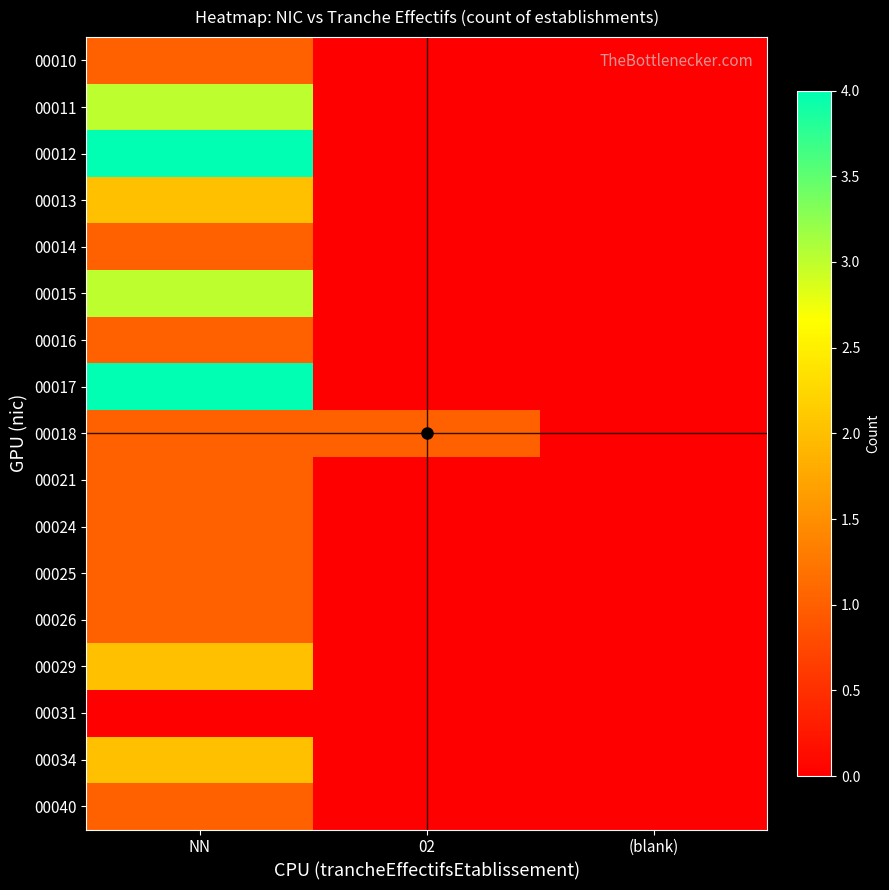

At which category does the chart reach its peak across all series?

NN